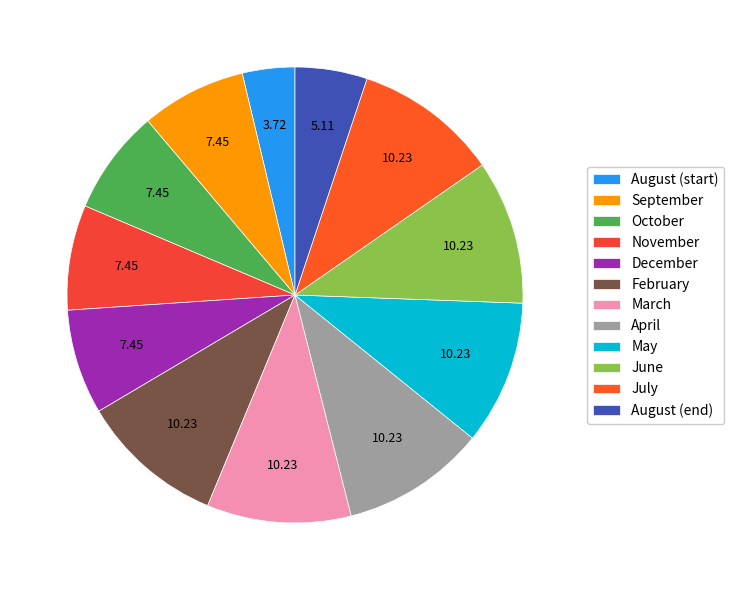

What is the total percentage of October and November?

14.9%